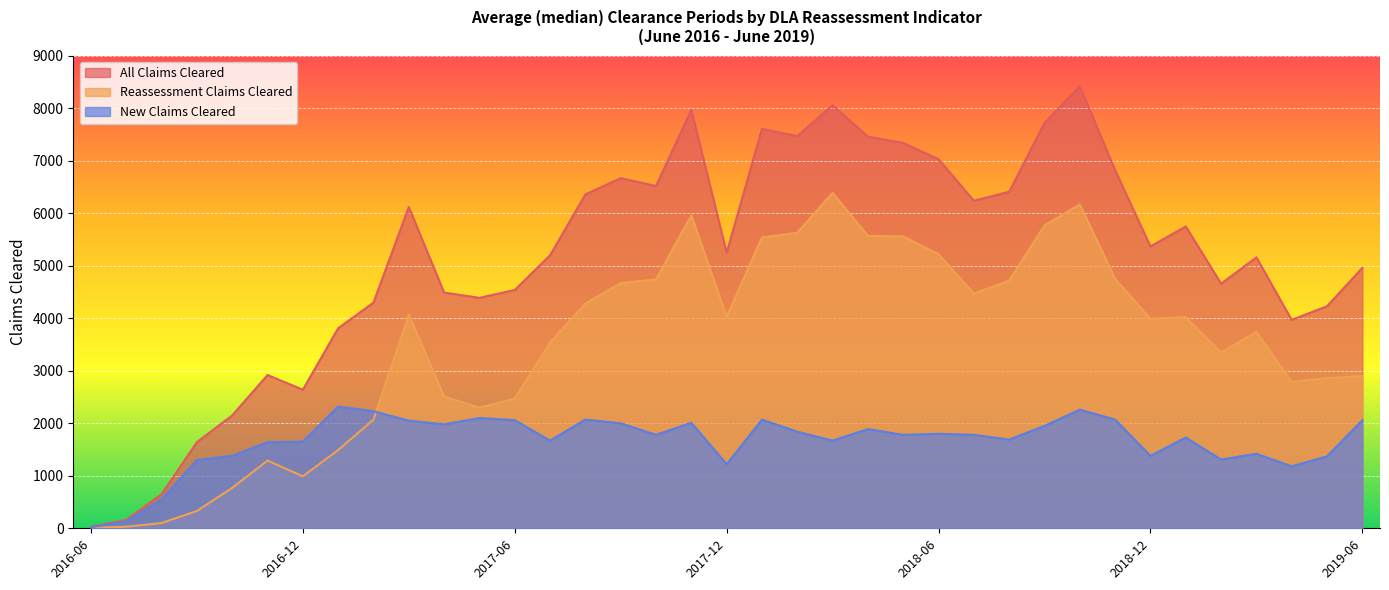

The value of Reassessment Claims Cleared at 2017-04 is 3315. True or false?

False